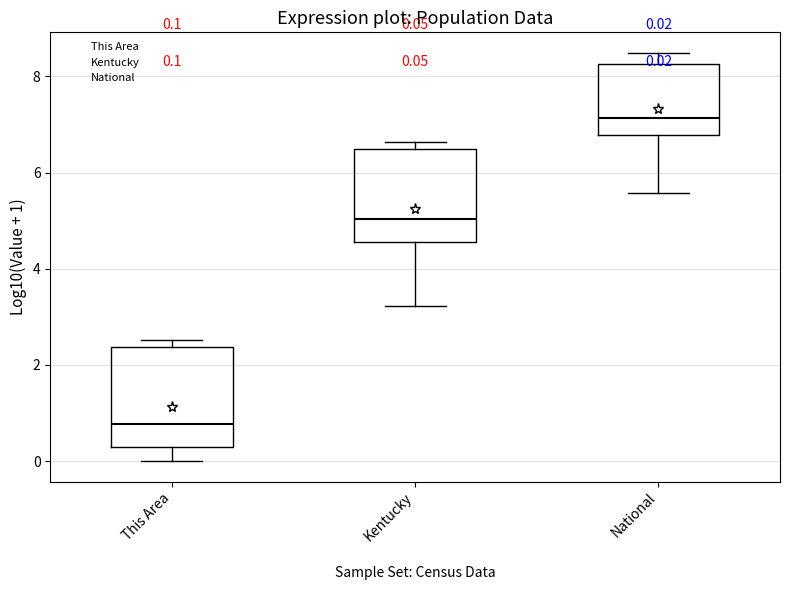

Which box has the lowest median line?

This Area